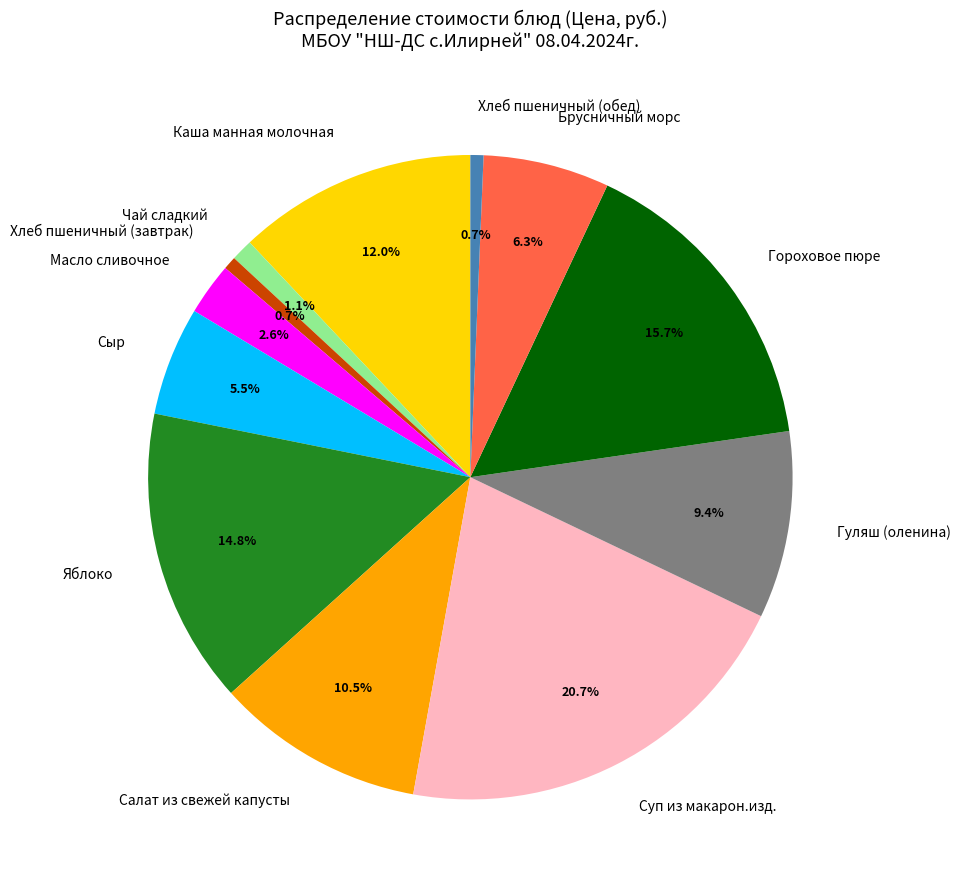

How many slices are in this pie chart?

12